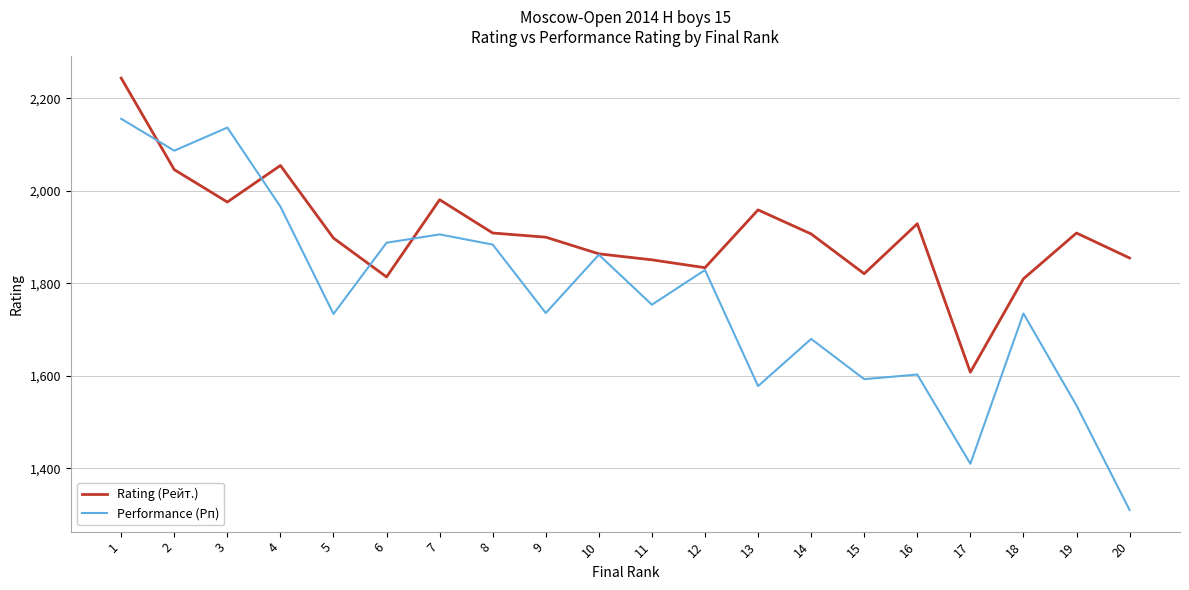

Which series has the largest total across all categories?

Rating (Рейт.)